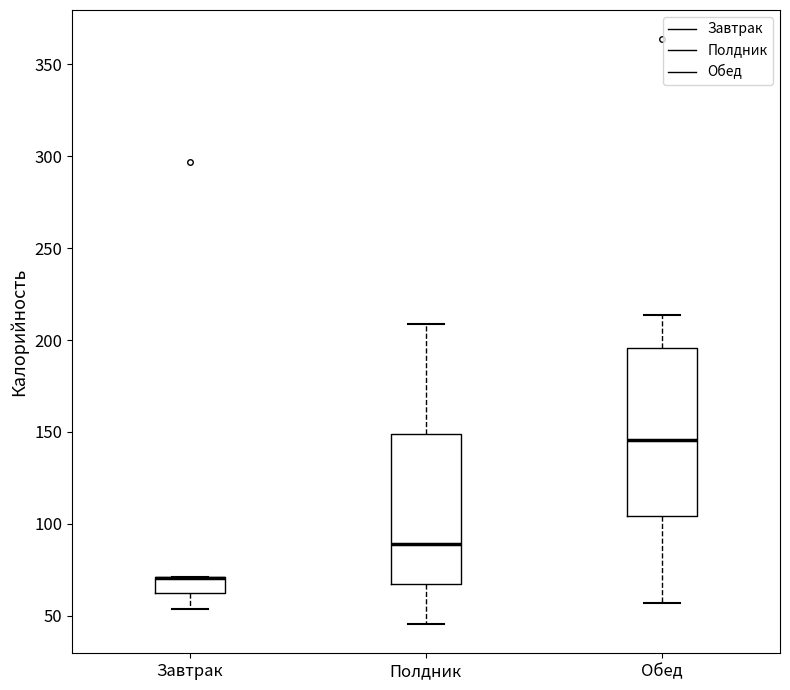

Comparing the boxes themselves (not the whiskers), which one is the tallest?

Обед